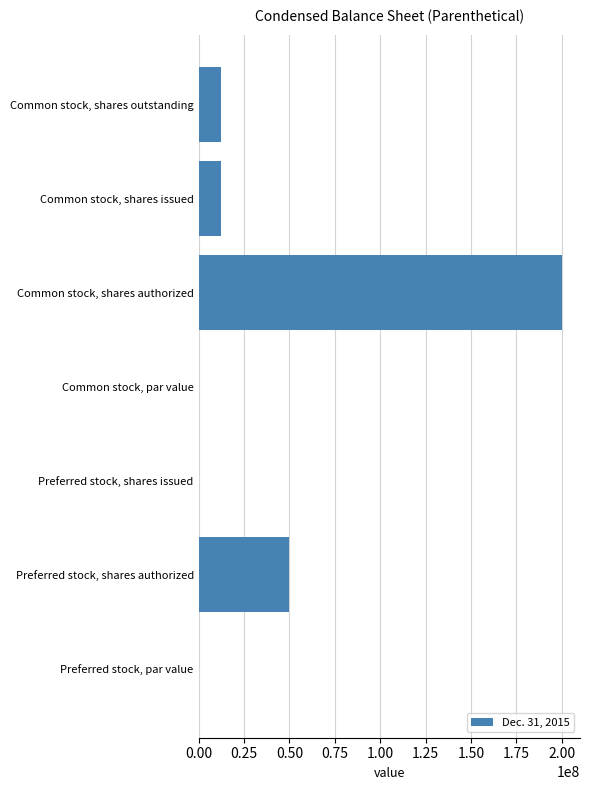

Are the bars horizontal?

Yes